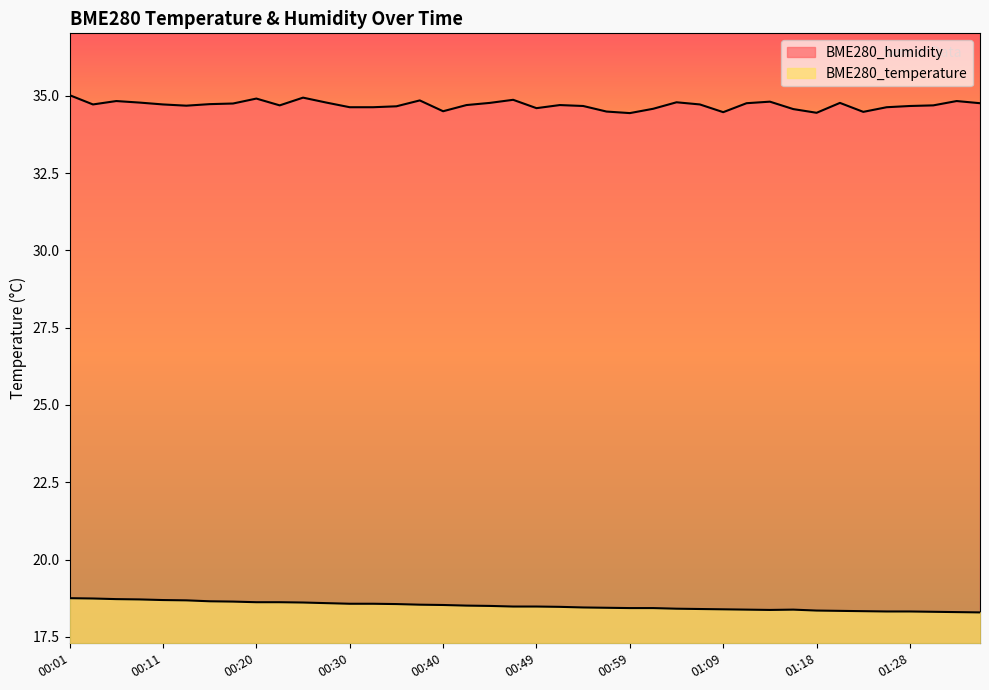

At which label is BME280_humidity closest to 34?

00:59